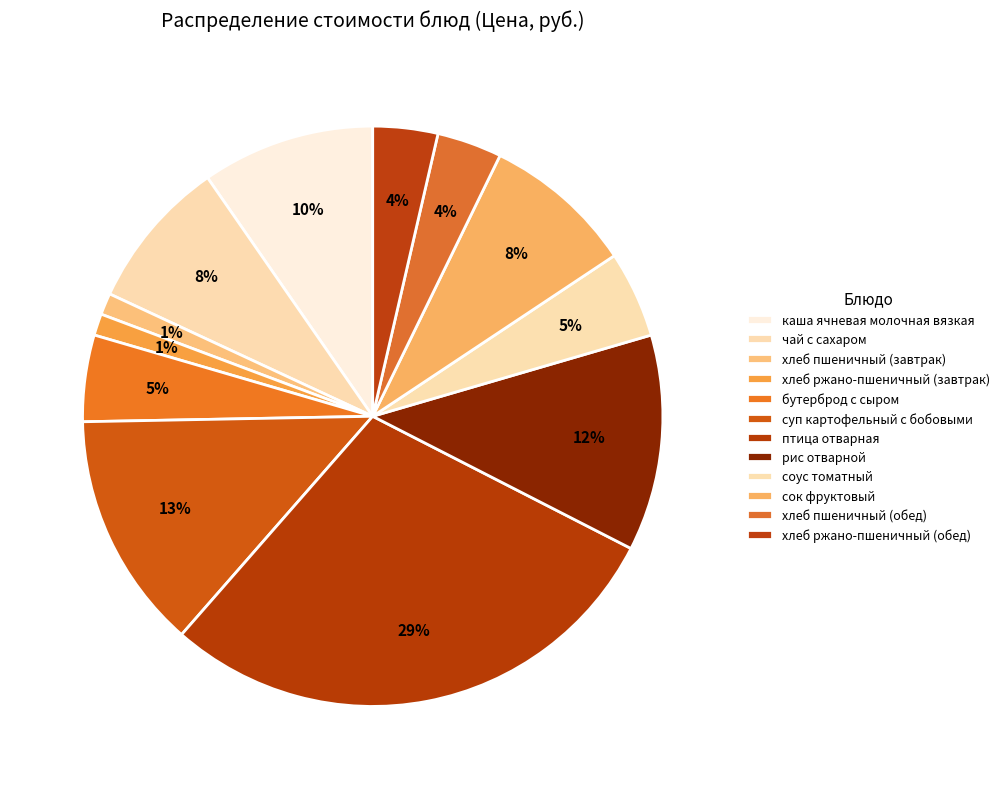

Is it true that соус томатный is 5% of the pie?

True